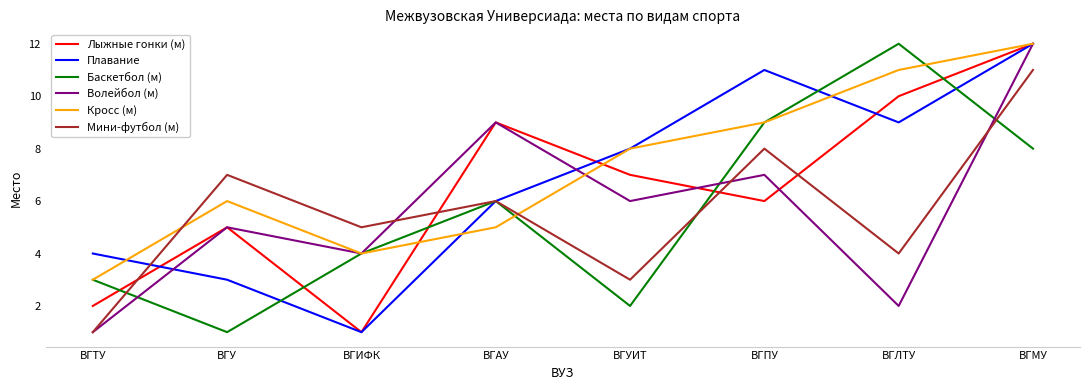

True or false: Лыжные гонки (м) and Волейбол (м) cross at least once.

True